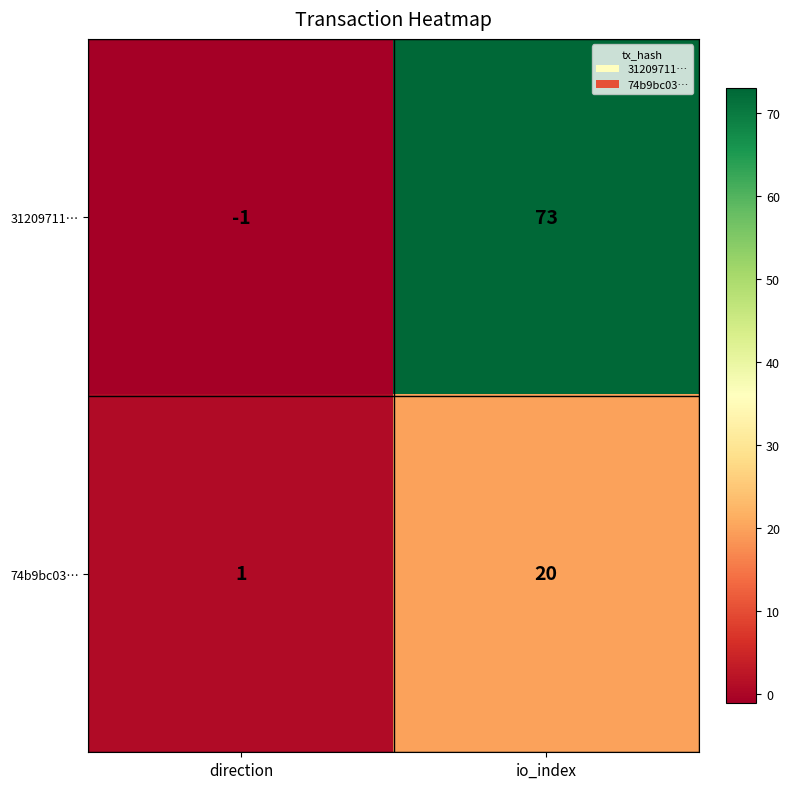

What is the difference between the 31209711… values at io_index and direction?

74